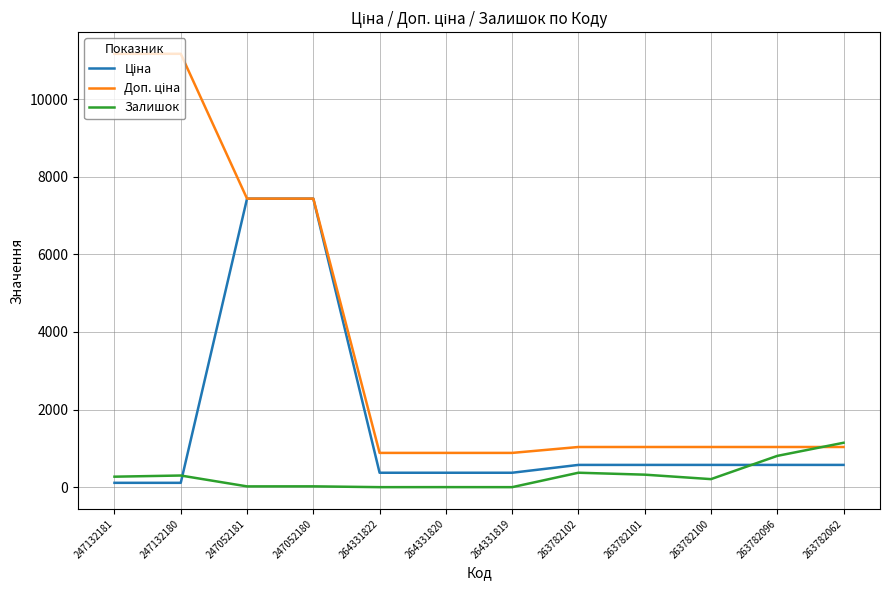

Which category has the highest value in the Залишок series?

263782062